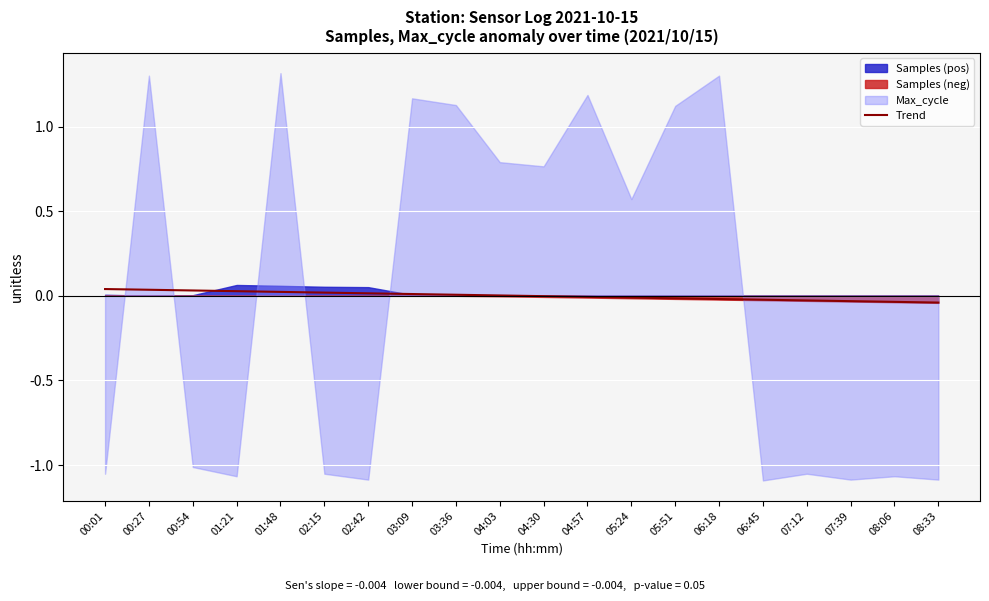

At which label is the value closest to 0?

04:03